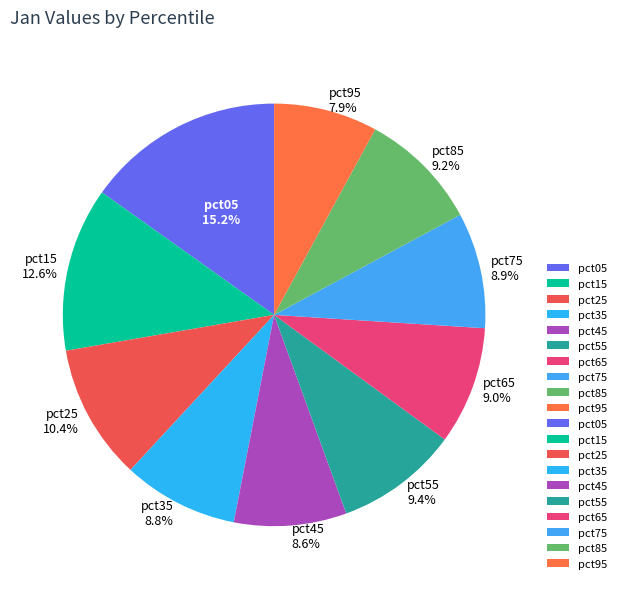

Count the number of slices in the pie.

10